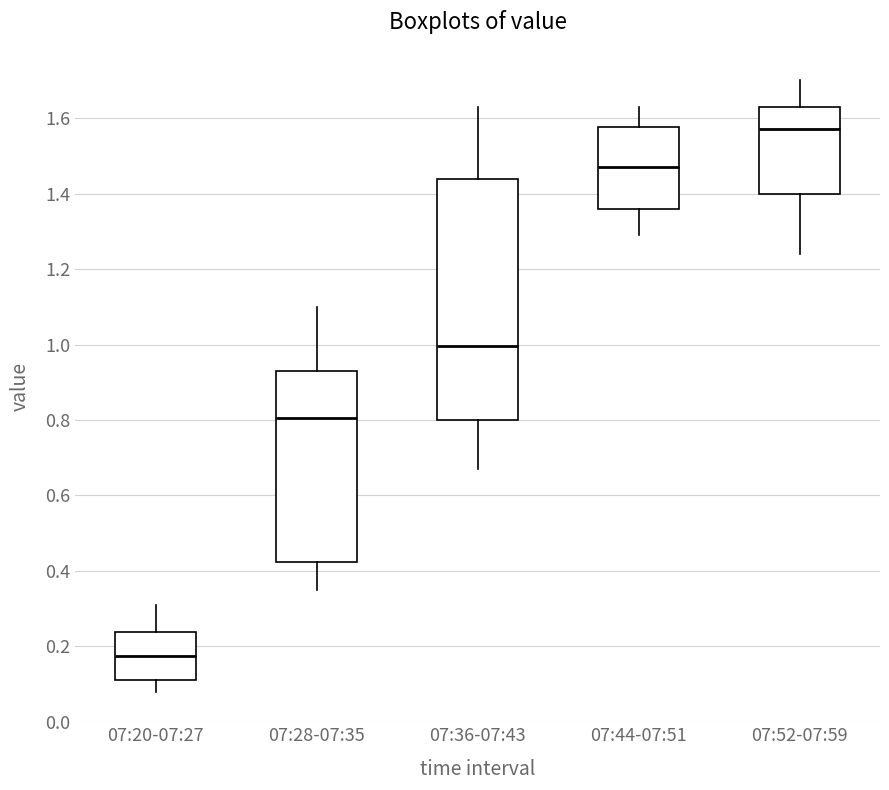

Reading left to right, read every box against the y-axis: the position of its median line, the range the box covers, and the ends of its whiskers. The values are not printed on the chart, so give them approximately, as read against the axis.

07:20-07:27: median 0.18, box 0.12 to 0.24, whiskers 0.08 to 0.32
07:28-07:35: median 0.80, box 0.42 to 0.94, whiskers 0.36 to 1.10
07:36-07:43: median 1.00, box 0.80 to 1.44, whiskers 0.68 to 1.64
07:44-07:51: median 1.48, box 1.36 to 1.58, whiskers 1.30 to 1.64
07:52-07:59: median 1.58, box 1.40 to 1.64, whiskers 1.24 to 1.70